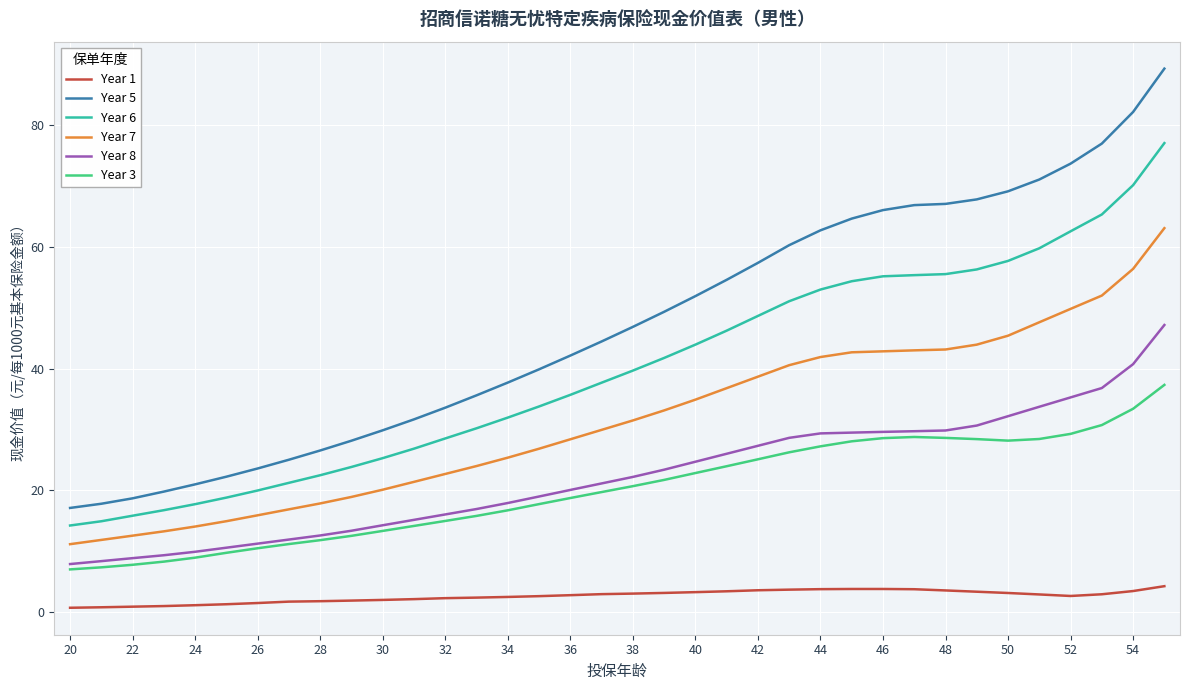

Which series has the largest range (max minus min)?

Year 5